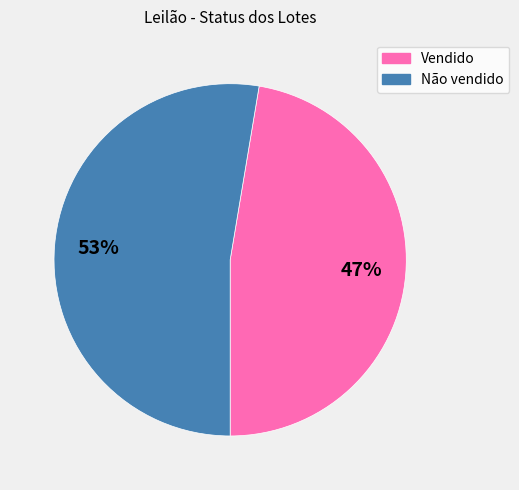

Count the number of slices in the pie.

2